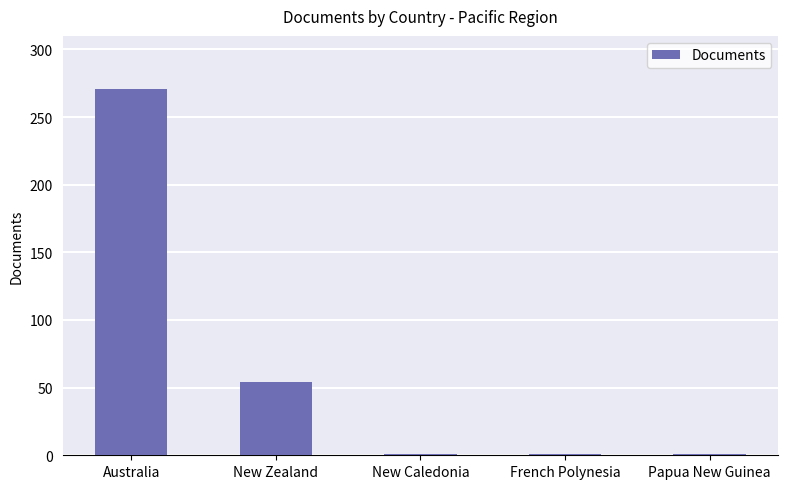

True or false: the data shows 54 at New Zealand.

True